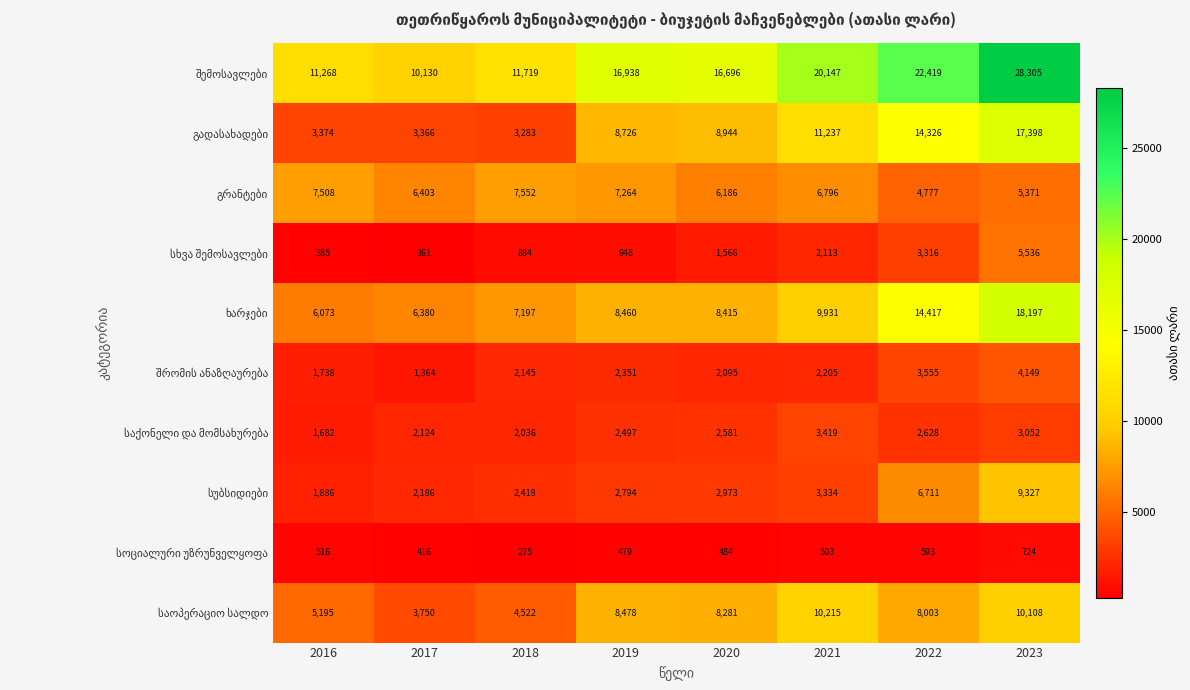

What is the greatest value displayed?

28305